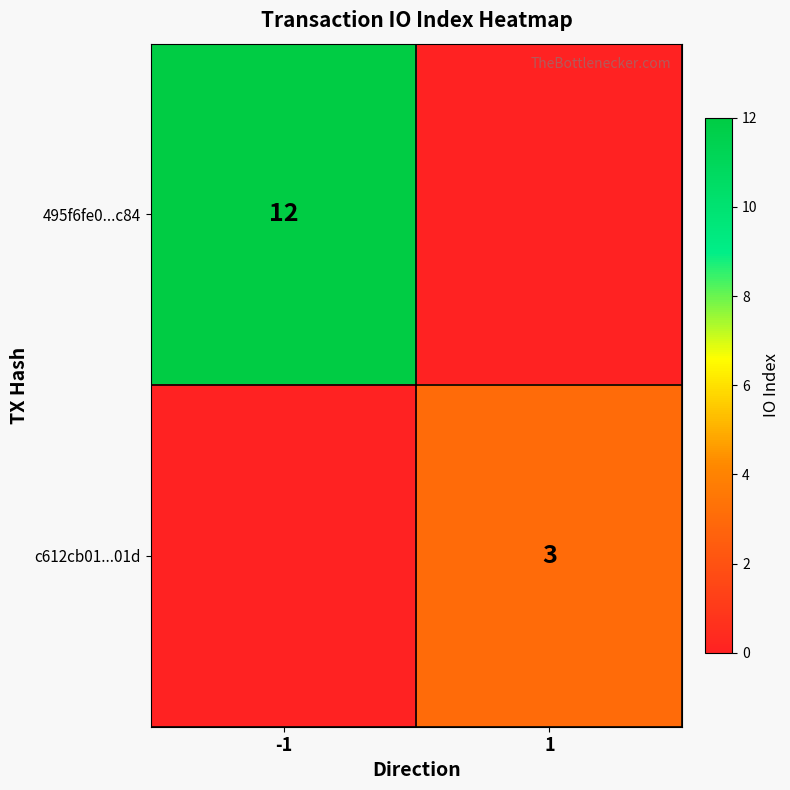

Is the value of c612cb01...01d at 1 greater than the value of 495f6fe0...c84 at -1?

No